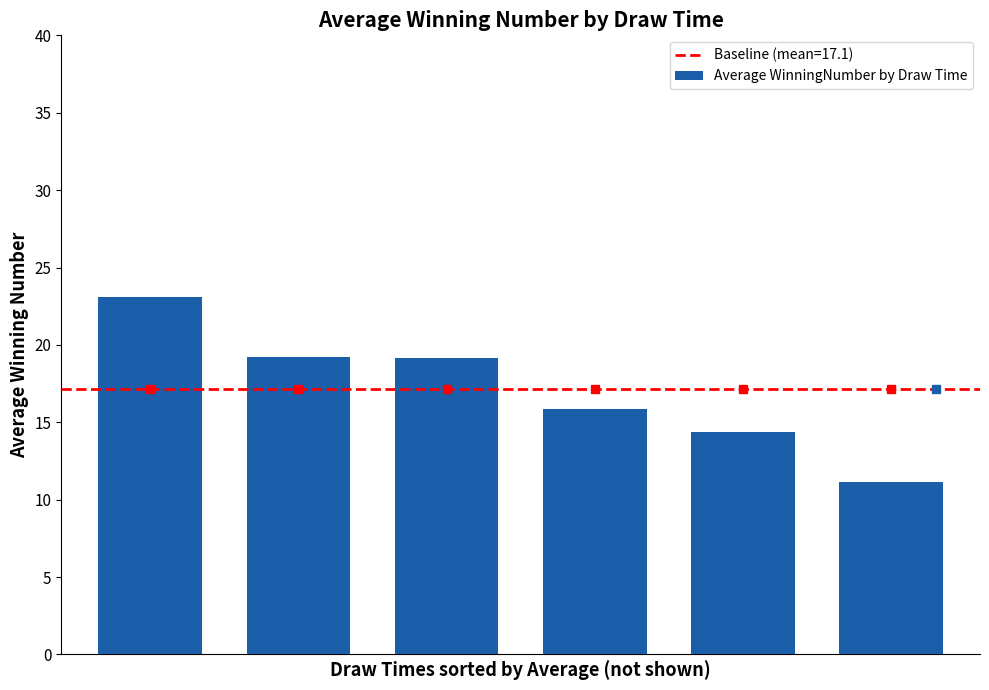

What is the average value?

17.1